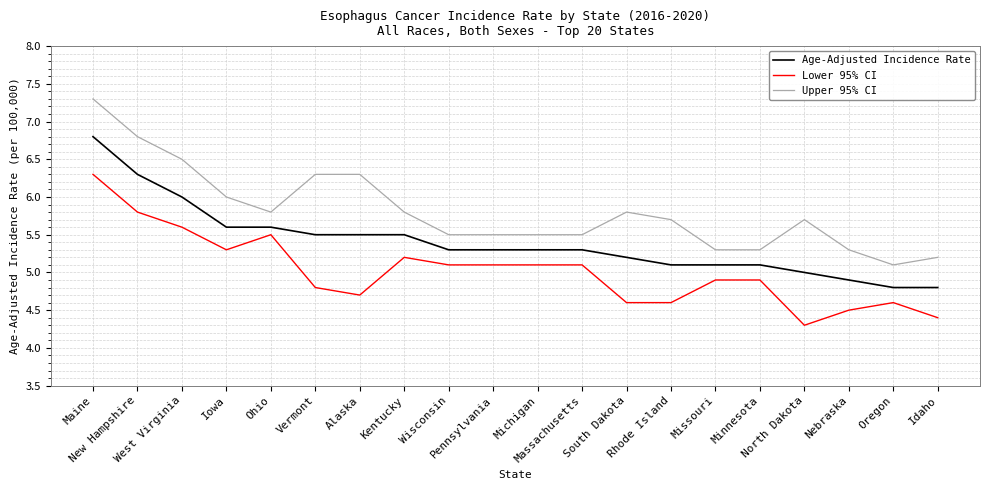

What is the difference between the maximum and minimum values in the Age-Adjusted Incidence Rate series?

2.0